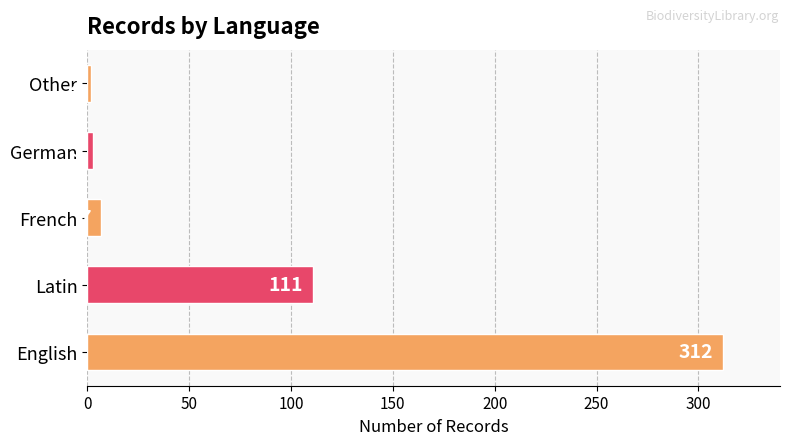

List the labels in order of value, largest first.

English, Latin, French, German, Other